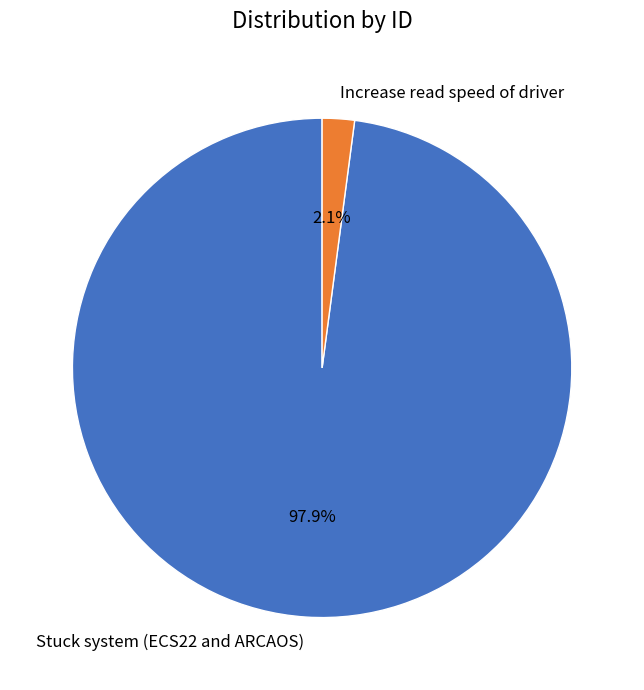

What is the largest slice in the pie chart?

Stuck system (ECS22 and ARCAOS)